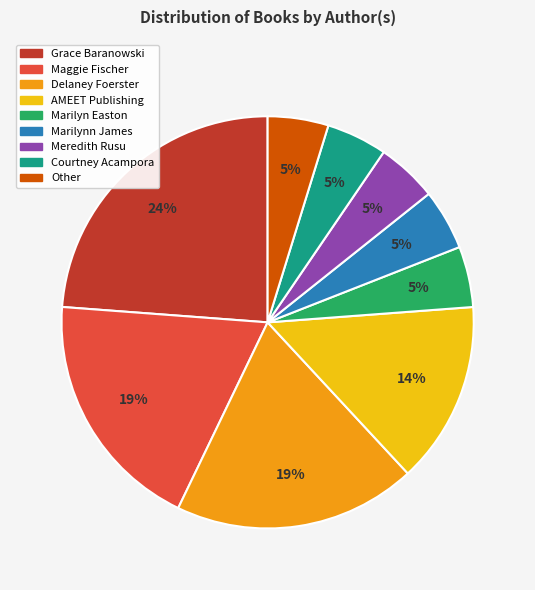

Which has a higher value, Delaney Foerster or Meredith Rusu?

Delaney Foerster